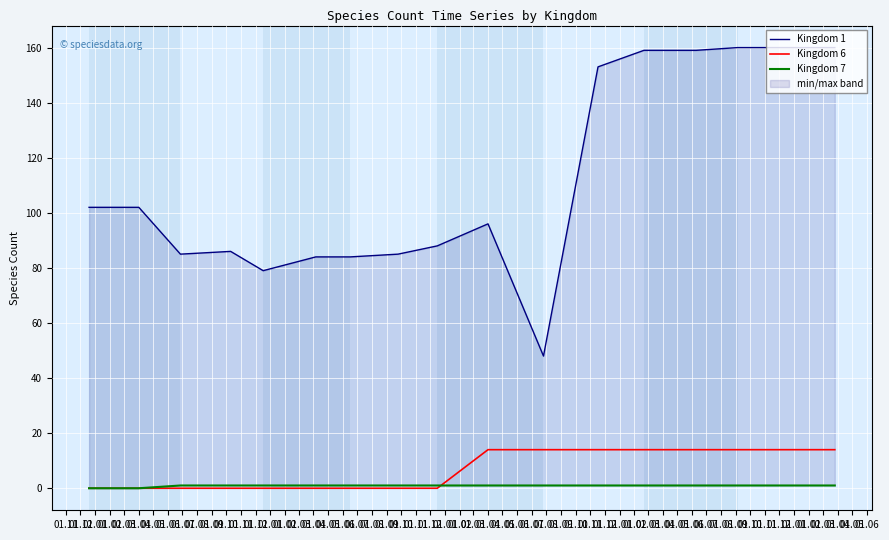

Between 01.02 and 01.04, which is larger?

01.02